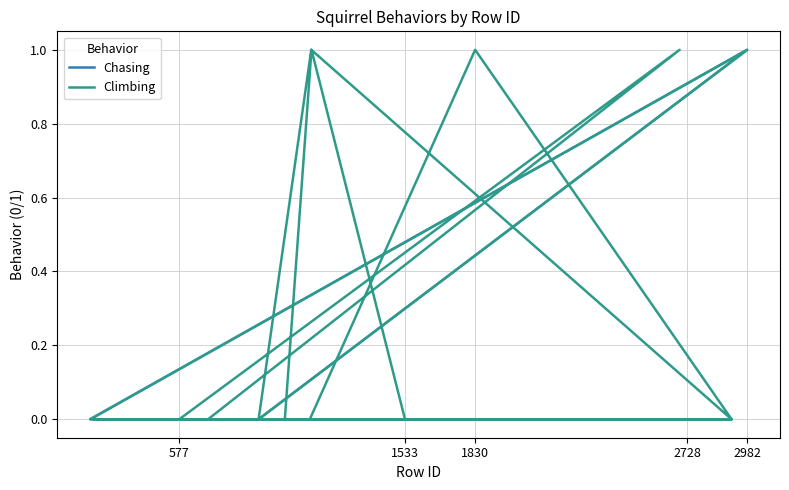

In Chasing, how many points are higher than both neighbors (excluding endpoints)?

1